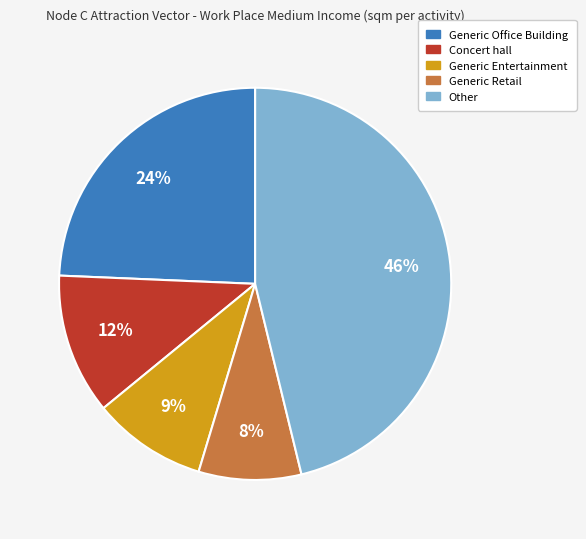

To the nearest percent, what is the difference between the largest and smallest slice percentages?

38%